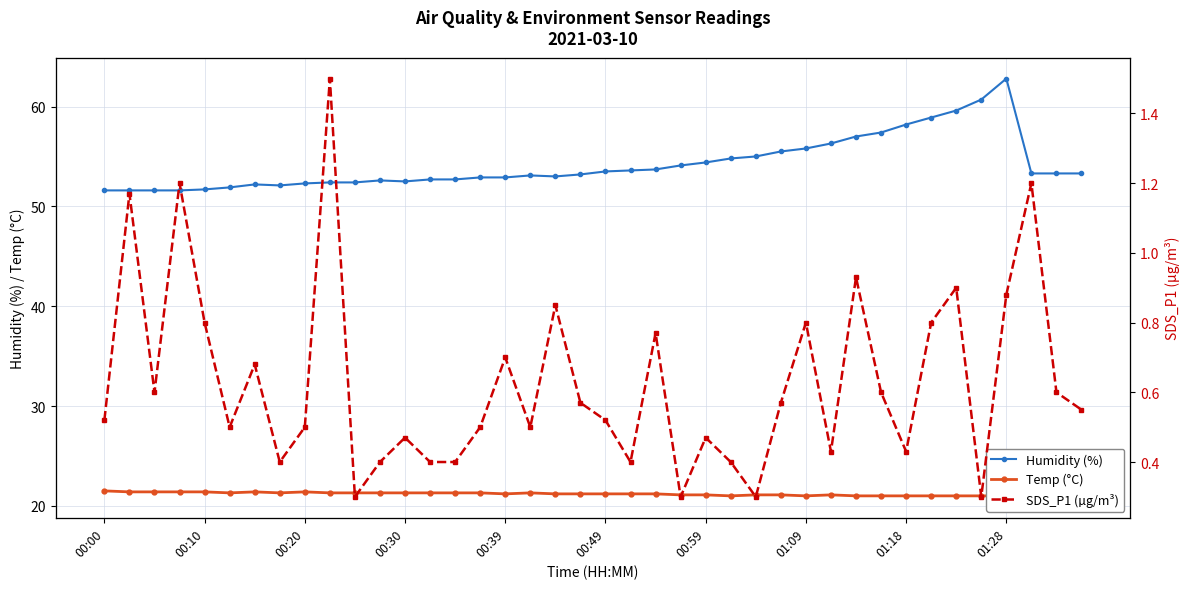

What is the sum of the Humidity (%) values at 31 and 00:00?

109.0